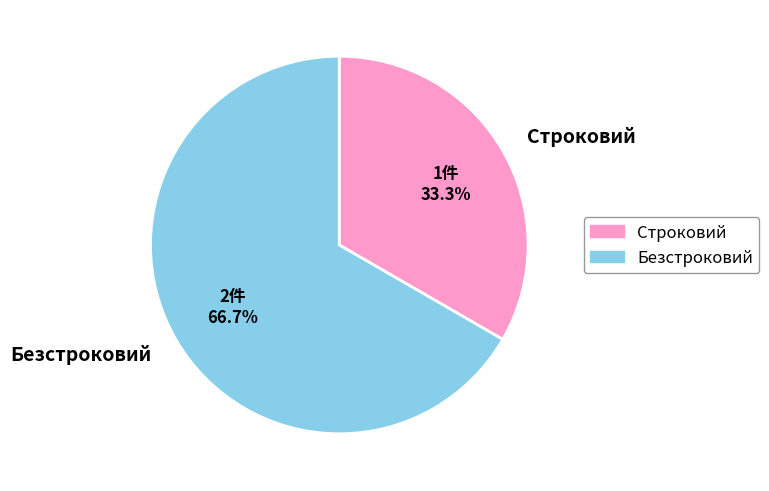

What is the majority slice?

Безстроковий